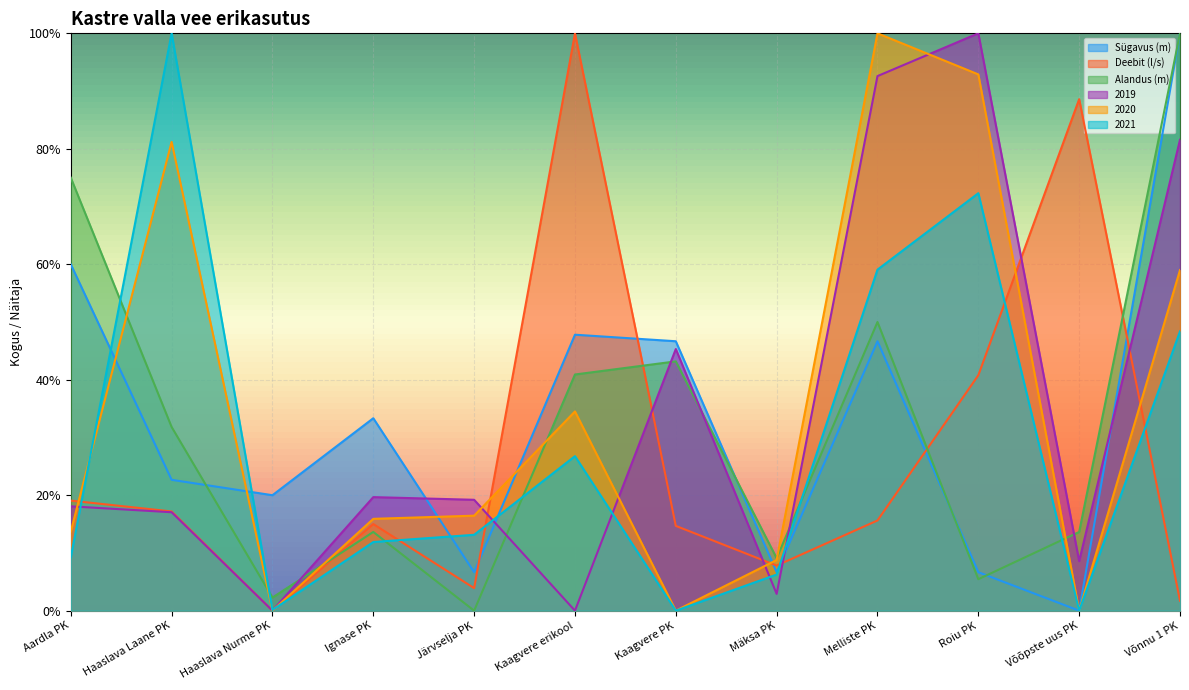

List the labels in order of Deebit (l/s) value, smallest first.

Haaslava Nurme PK, Võnnu 1 PK, Järvselja PK, Mäksa PK, Kaagvere PK, Ignase PK, Melliste PK, Haaslava Laane PK, Aardla PK, Roiu PK, Võõpste uus PK, Kaagvere erikool